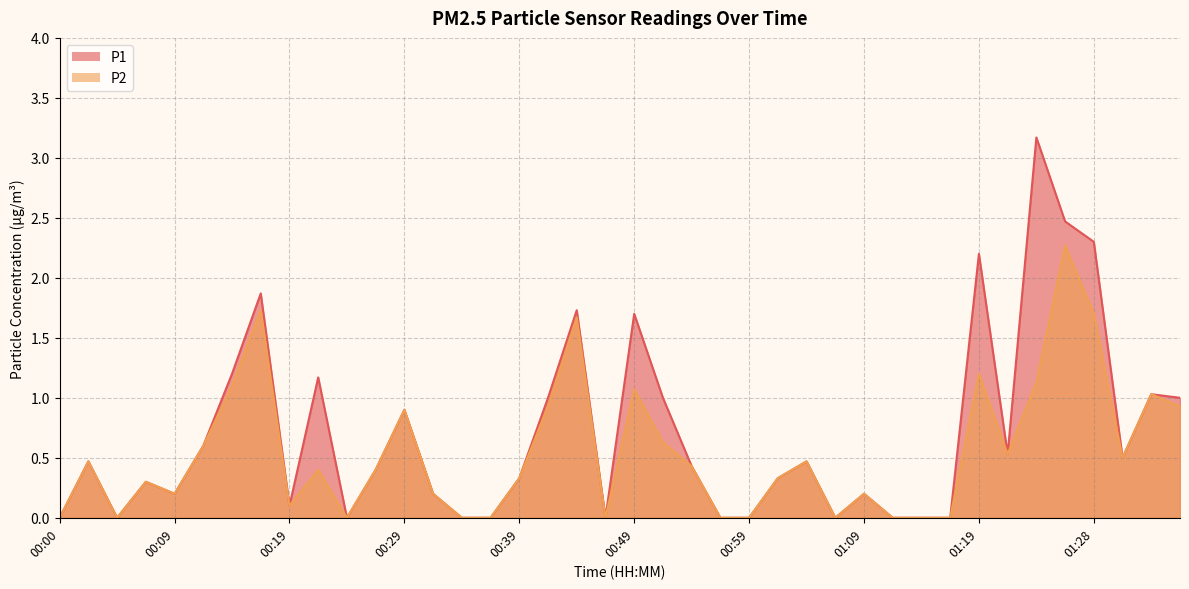

Which series has the largest total across all categories?

P1